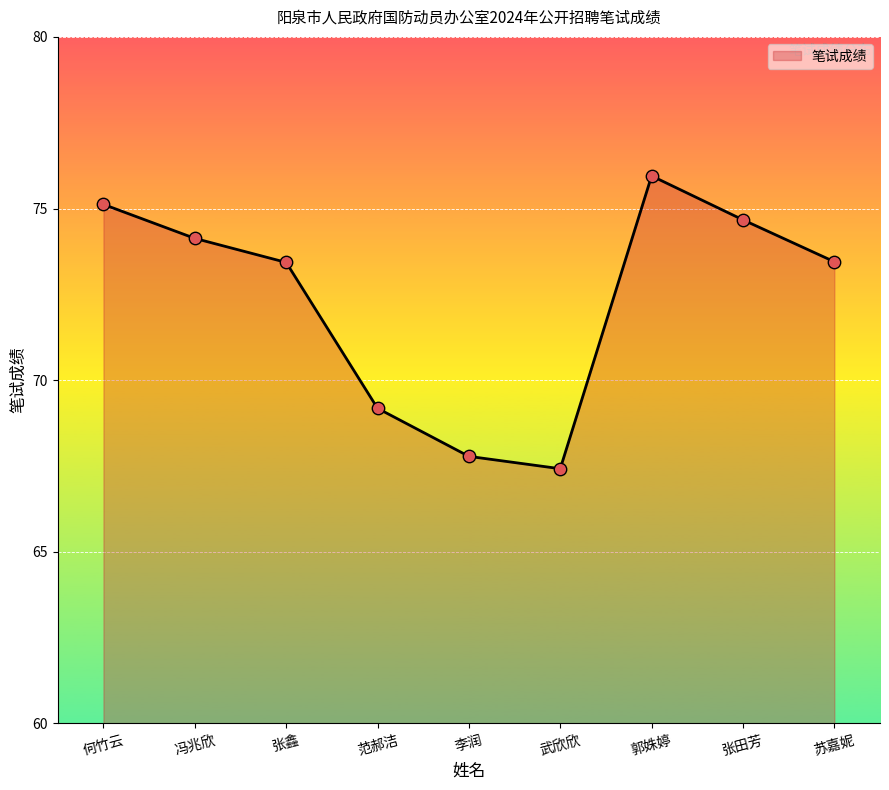

Which has a higher value, 郭姝婷 or 张田芳?

郭姝婷